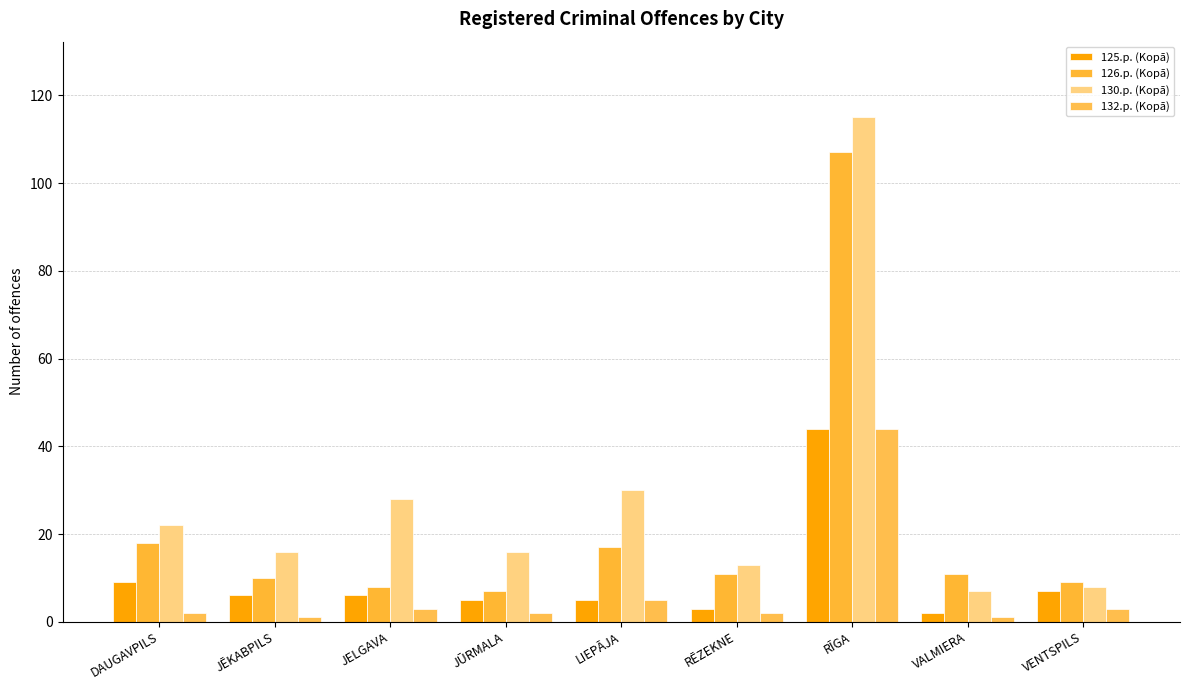

Count the number of categories in the chart.

9